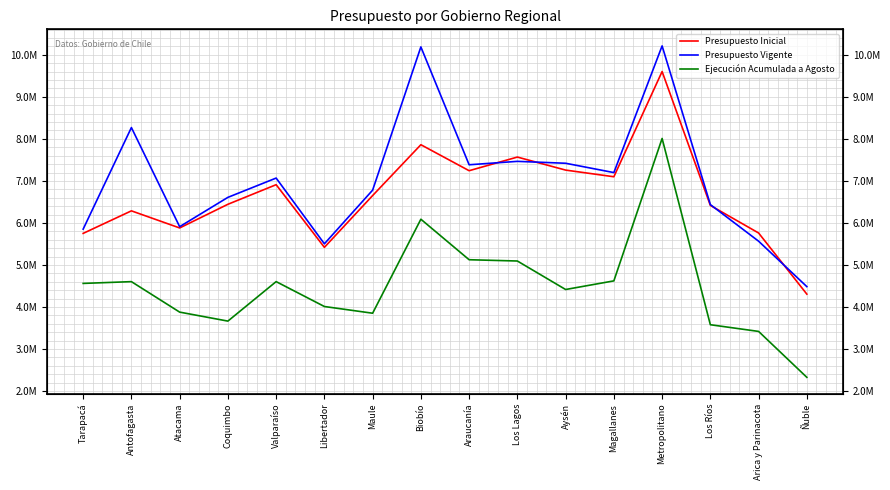

How many data points in Presupuesto Vigente are above 7067999?

7